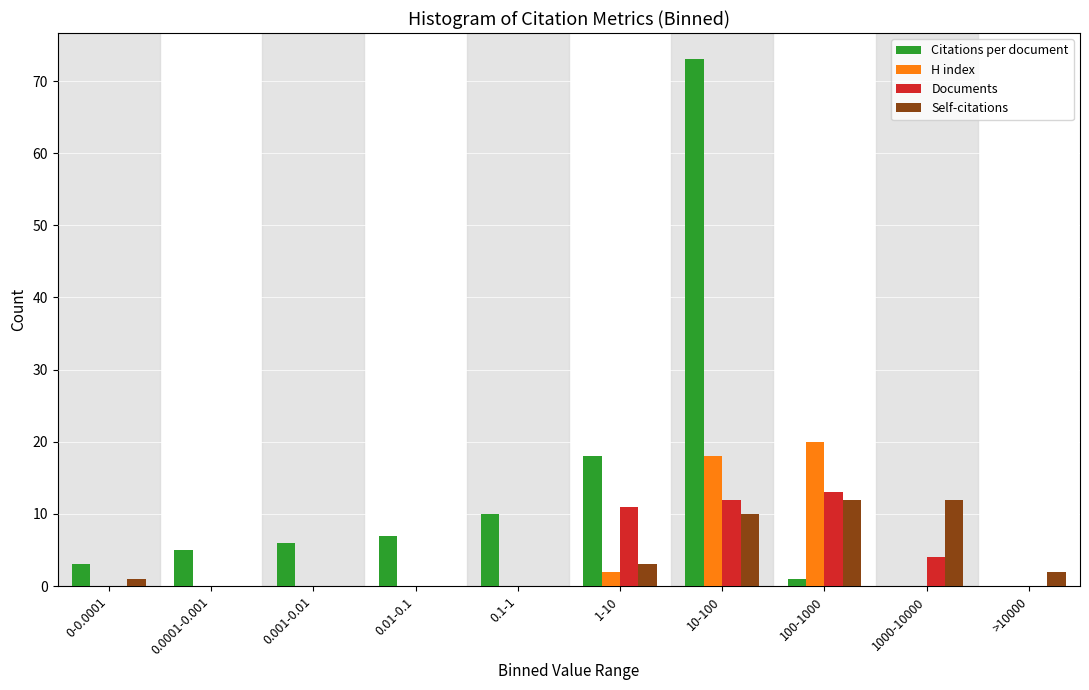

Where is Citations per document nearest to the value 36?

1-10